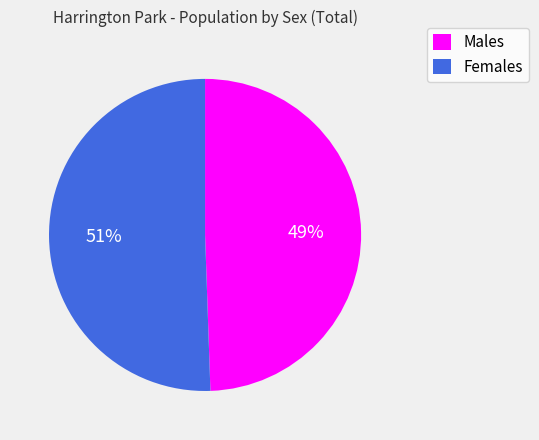

Is it true that Females is 51% of the pie?

True